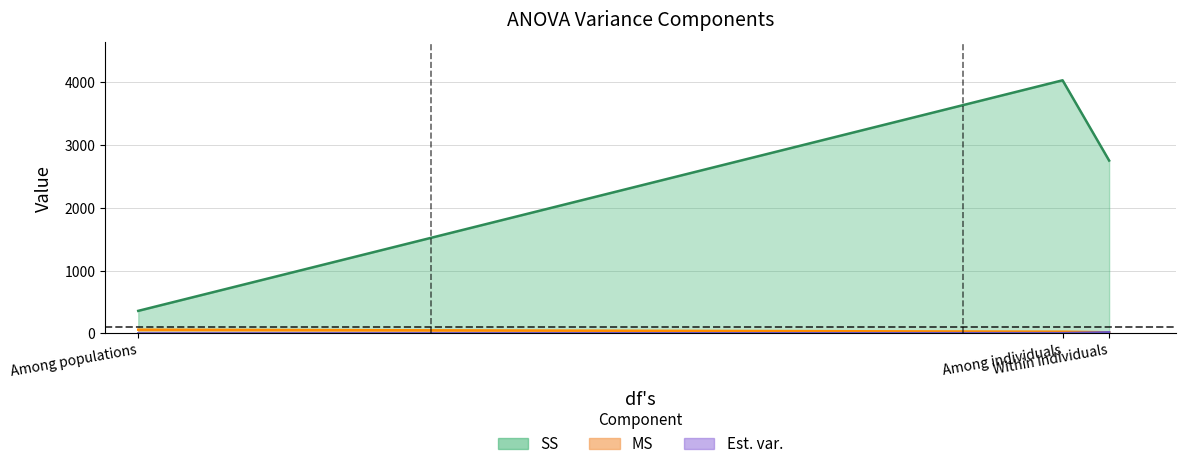

Between Among populations and Within individuals, which is larger?

Within individuals